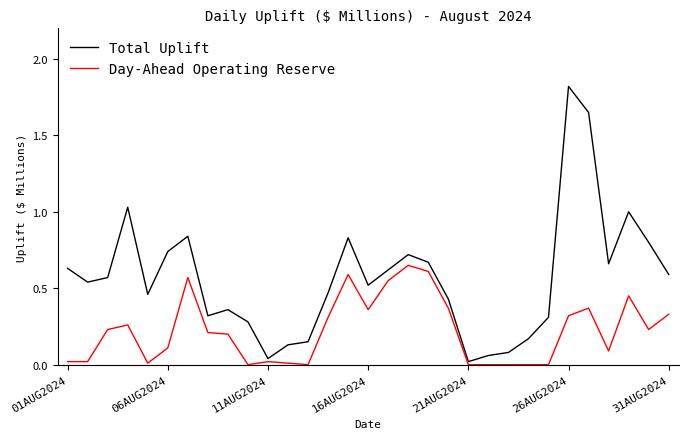

Rank the series by their average value, from lowest to highest.

Day-Ahead Operating Reserve, Total Uplift